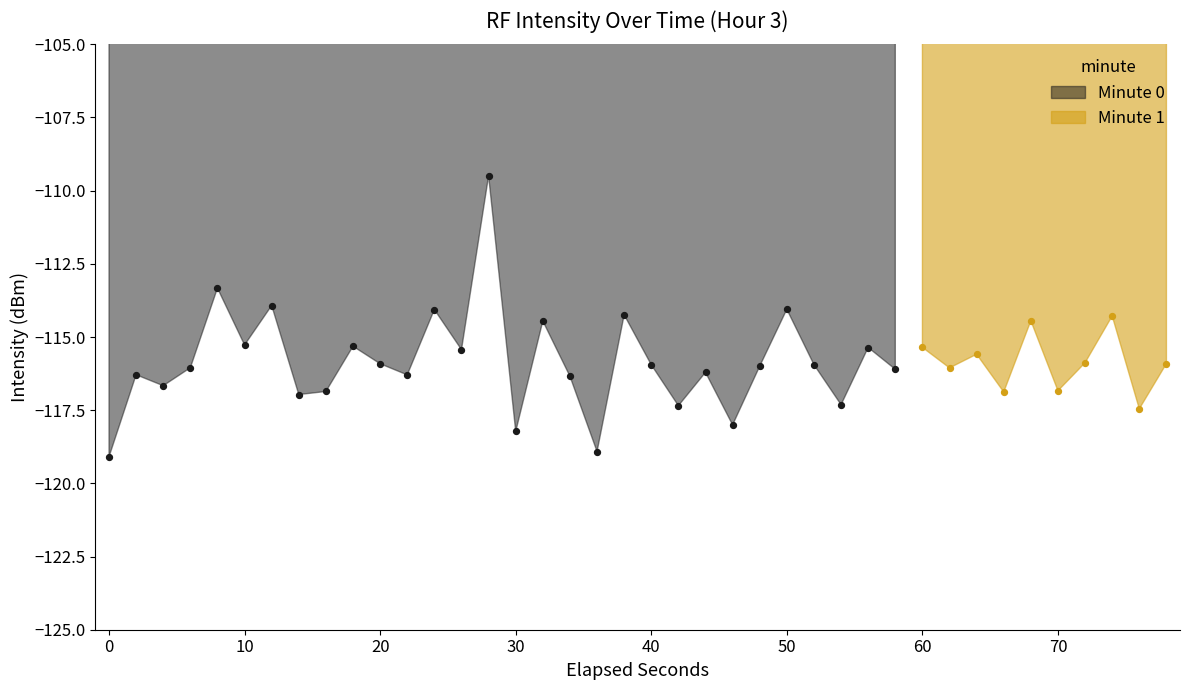

What is the change in value from 3 to 39?

+0.1